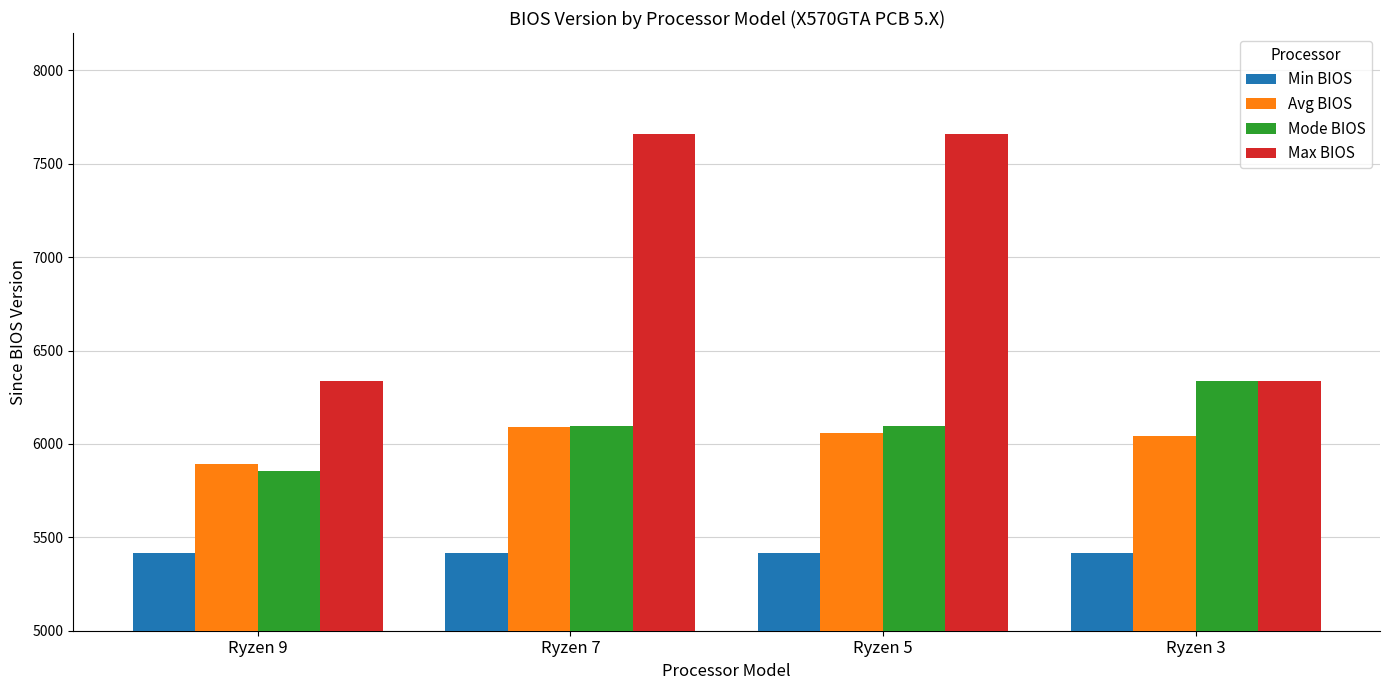

What value does the Mode BIOS series have at Ryzen 9?

5857